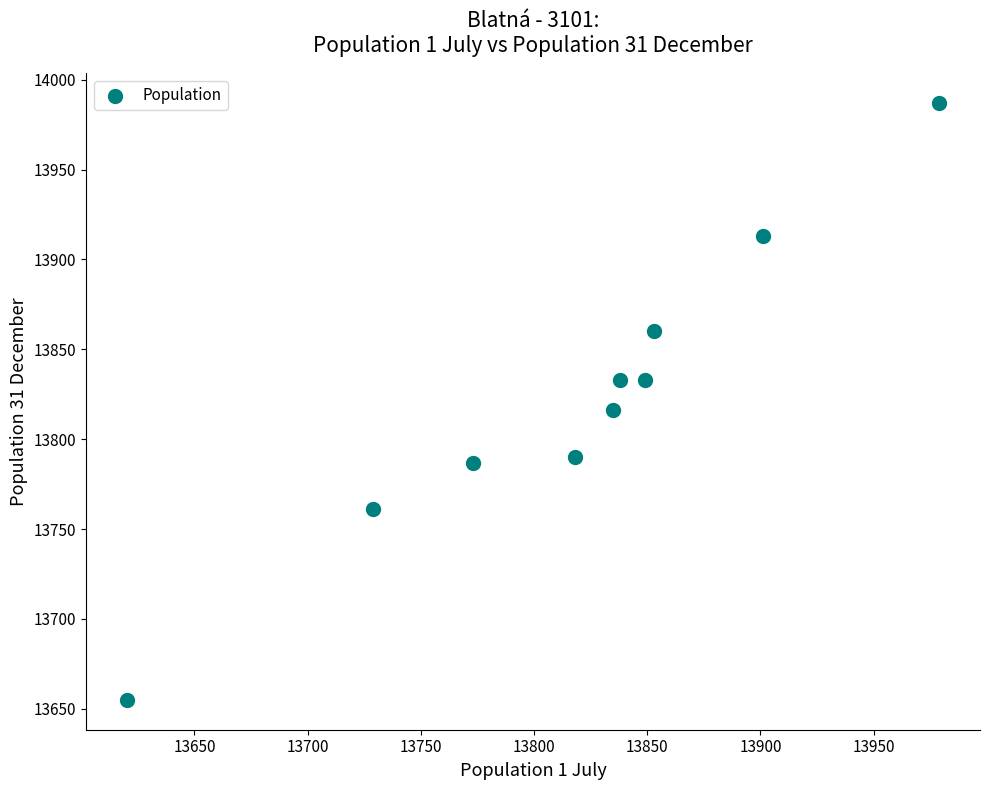

What Y value in the scatter plot is closest to 13821?

13816